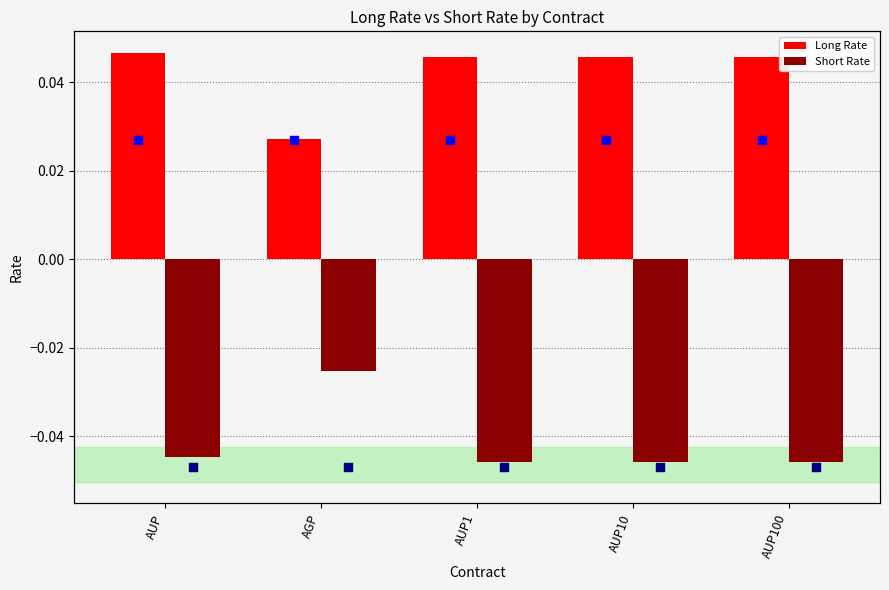

Which series reaches the maximum Y coordinate?

Long Rate marker